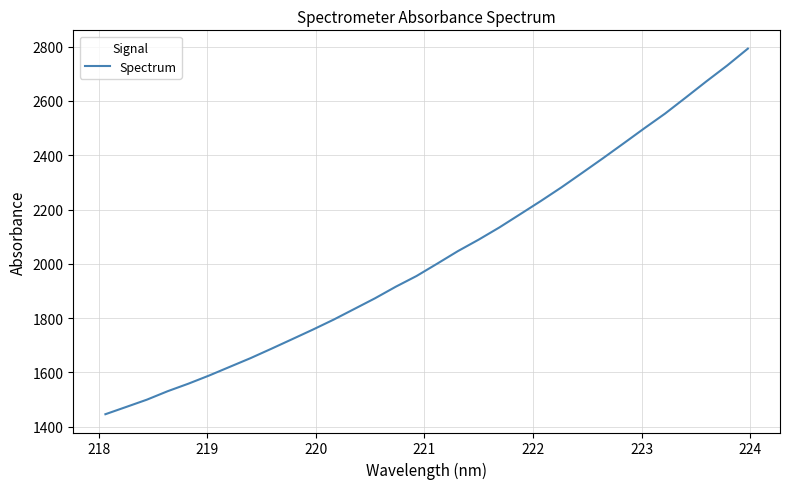

What is the greatest value displayed?

2792.9